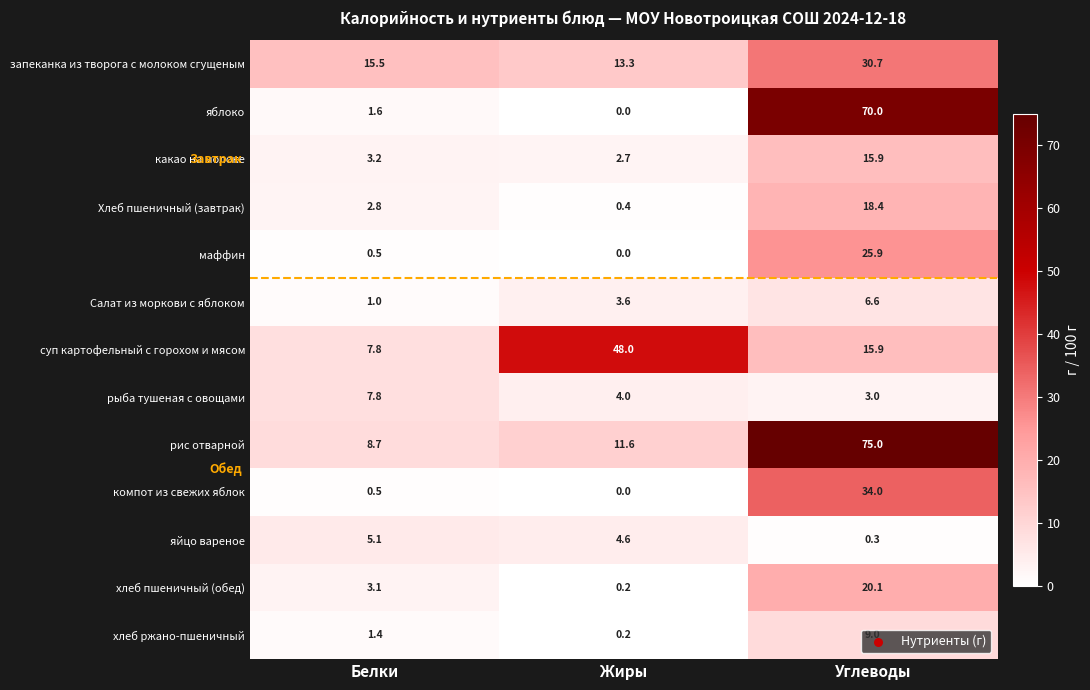

What is the total value across all series at Жиры?

88.6